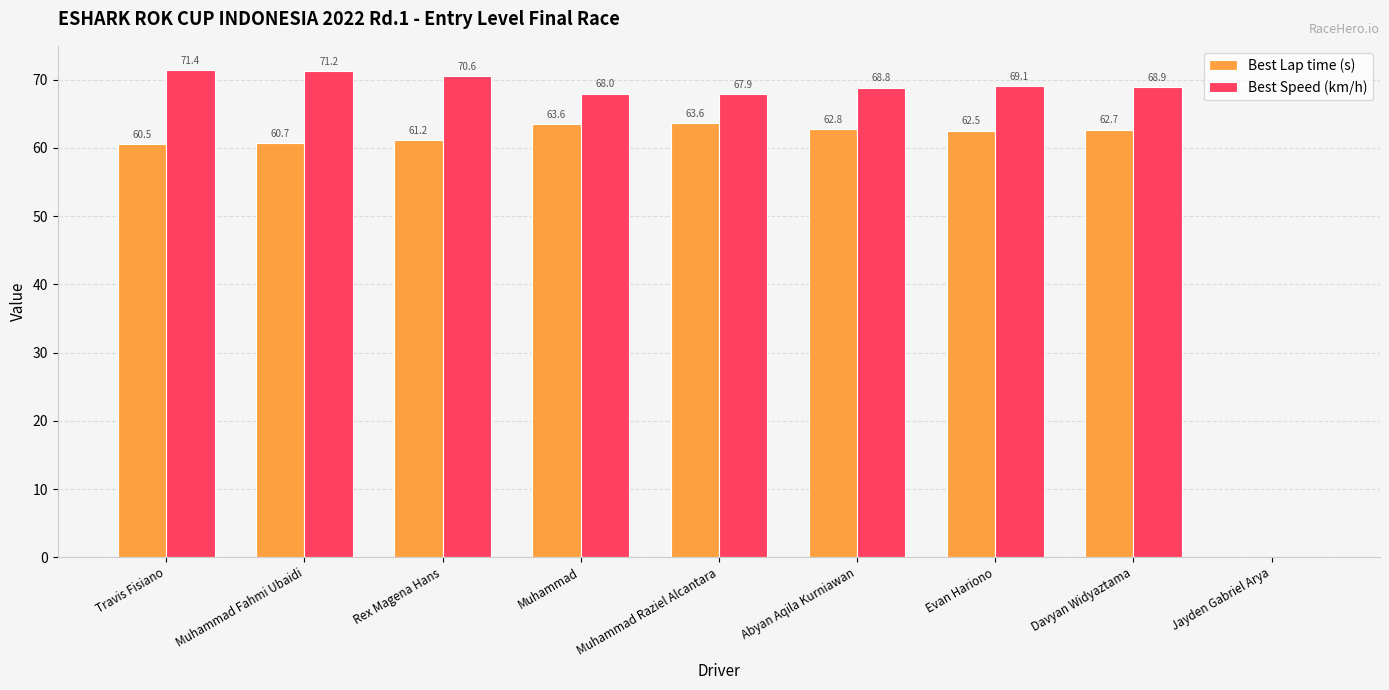

The Best Lap time (s) series shows 60.7 at Muhammad Fahmi Ubaidi. True or false?

True